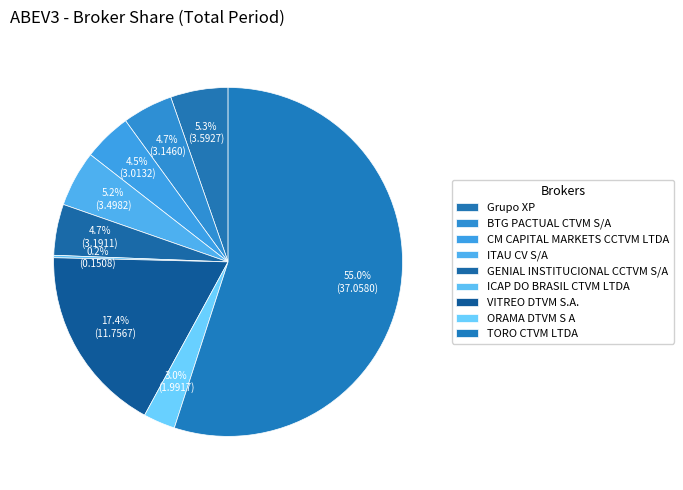

Count the number of slices in the pie.

9